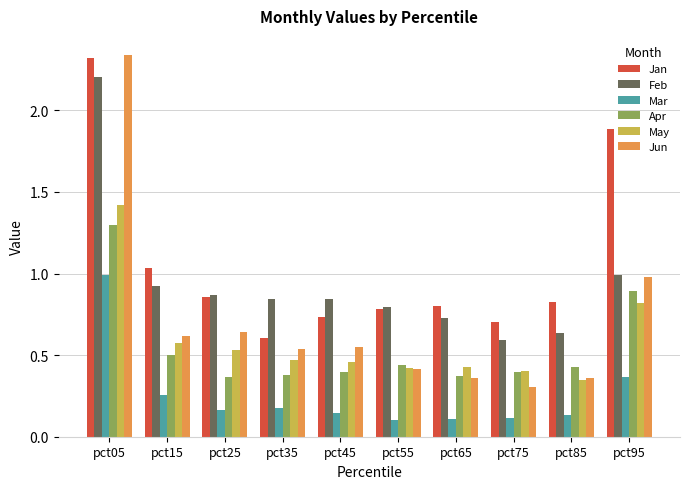

What is the maximum value for Apr?

1.3